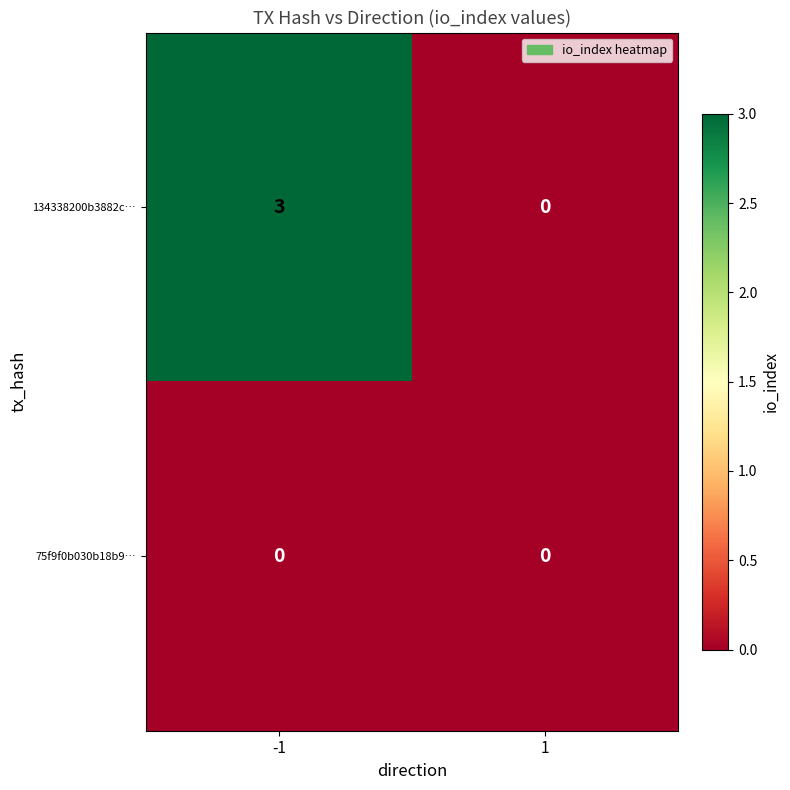

Rank the series by their average value, from lowest to highest.

75f9f0b030b18b9…, 134338200b3882c…